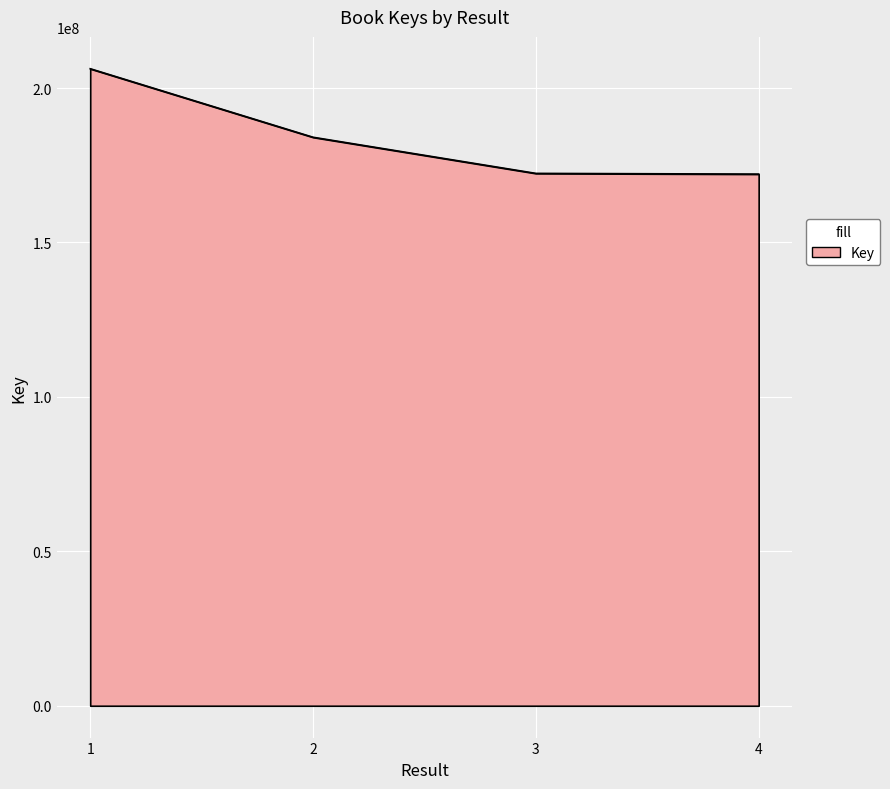

How many series are shown in this chart?

1